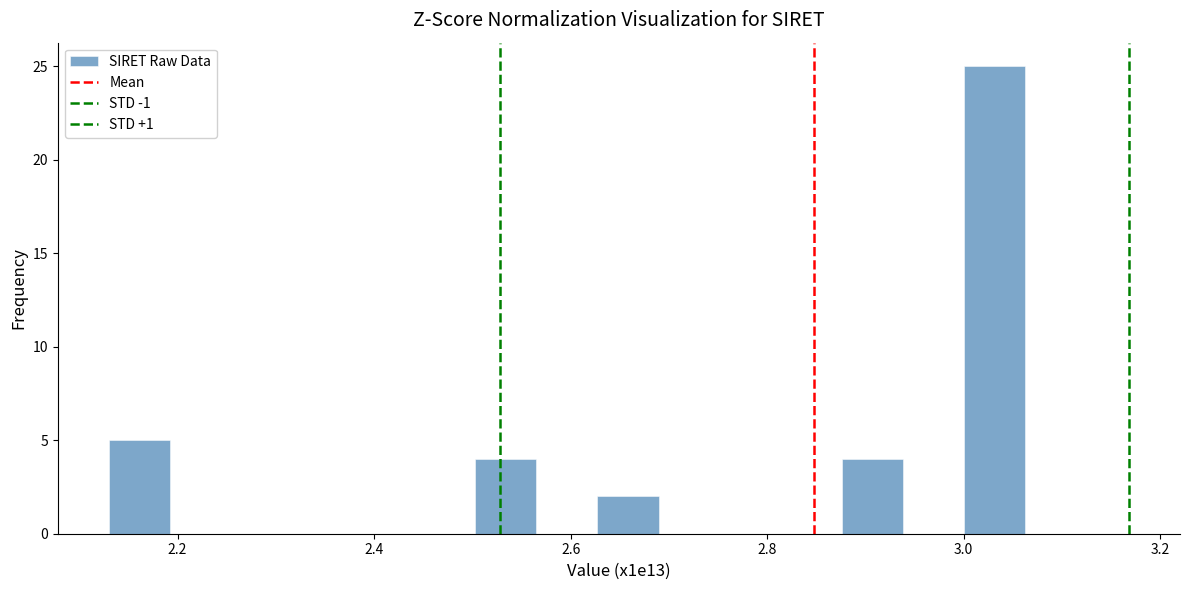

Around what value on the x-axis is the tallest bar? Give the approximate position of its centre, as read against the axis.

3.04